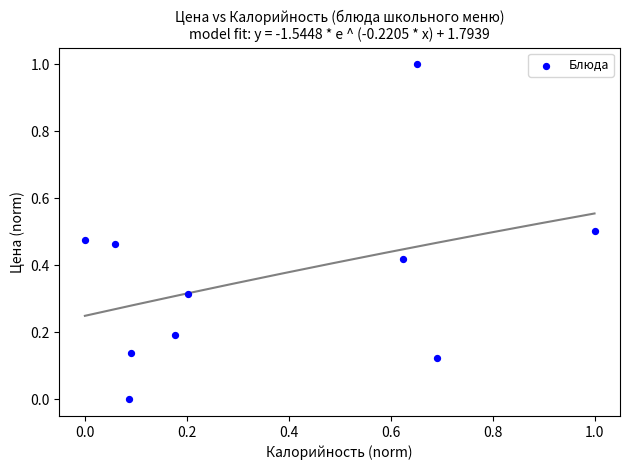

What is the range of X values (max minus min)?

1.0